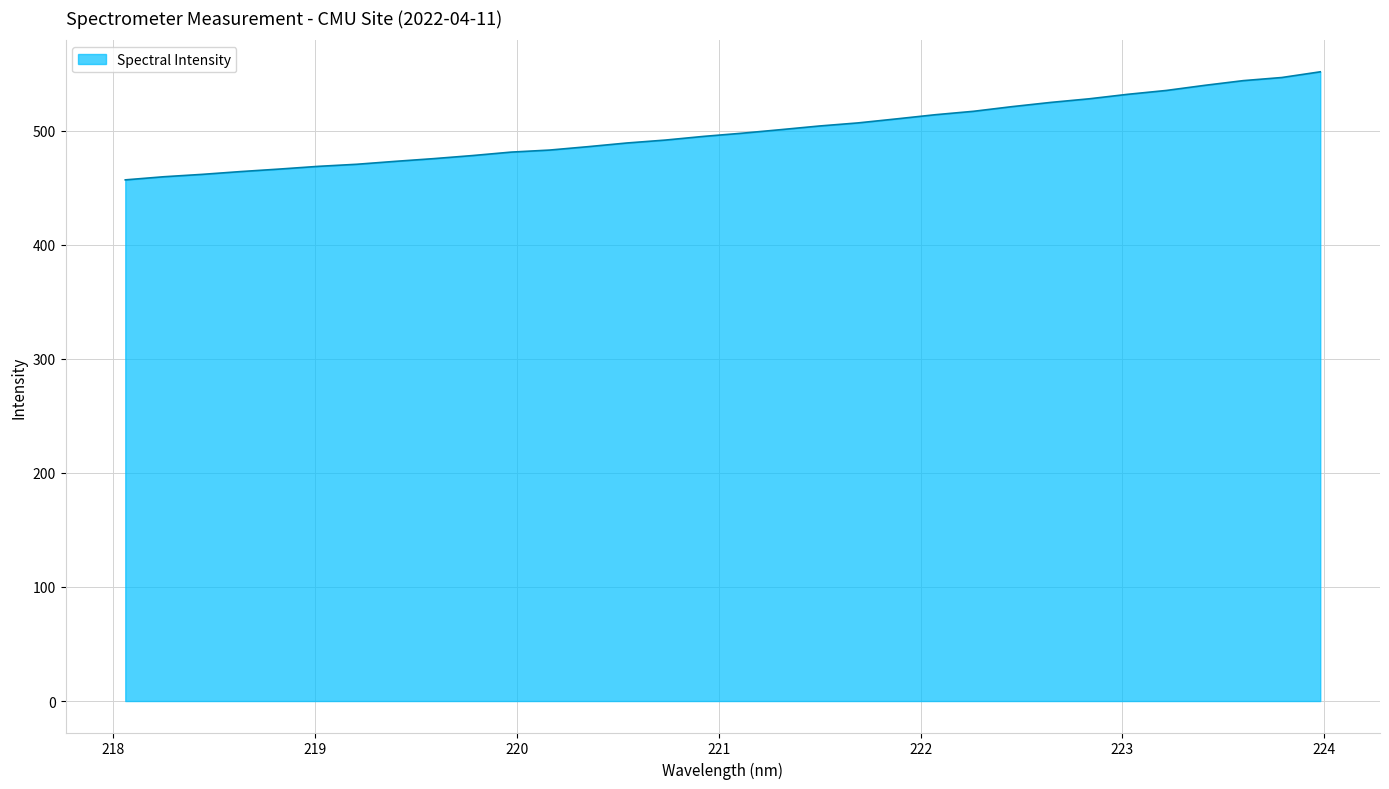

What is the greatest value displayed?

551.5